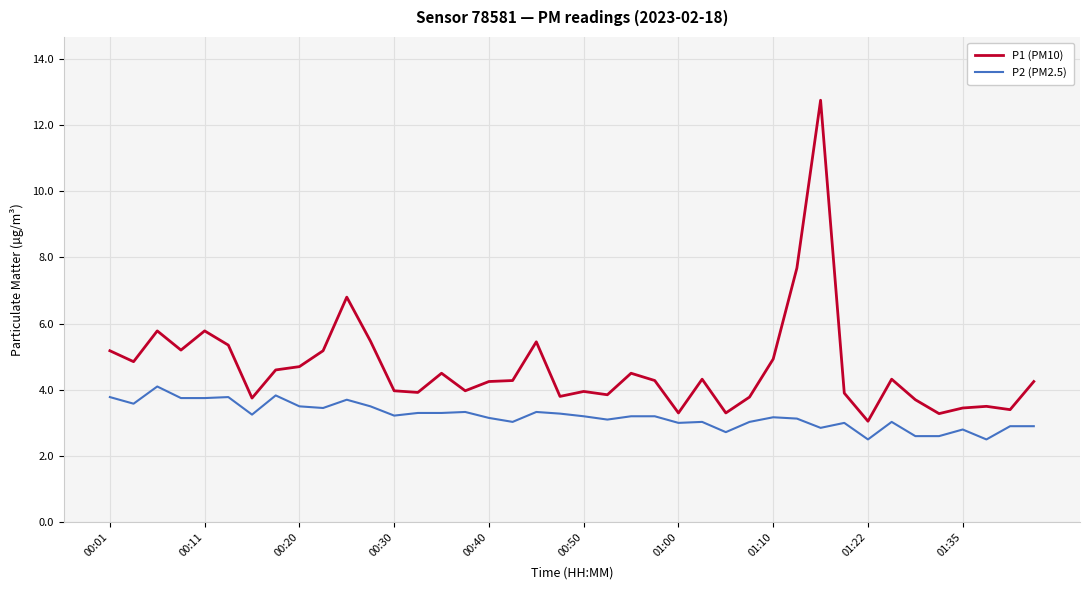

Which series has the largest range (max minus min)?

P1 (PM10)